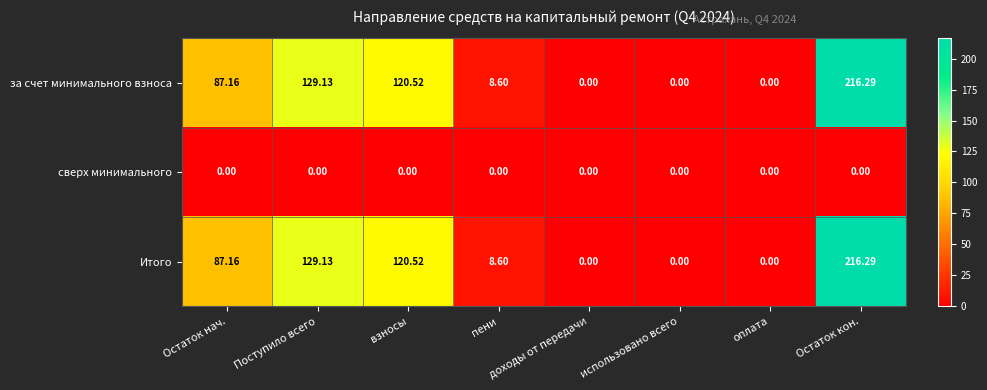

At which category is the sum across all series the highest?

Остаток кон.